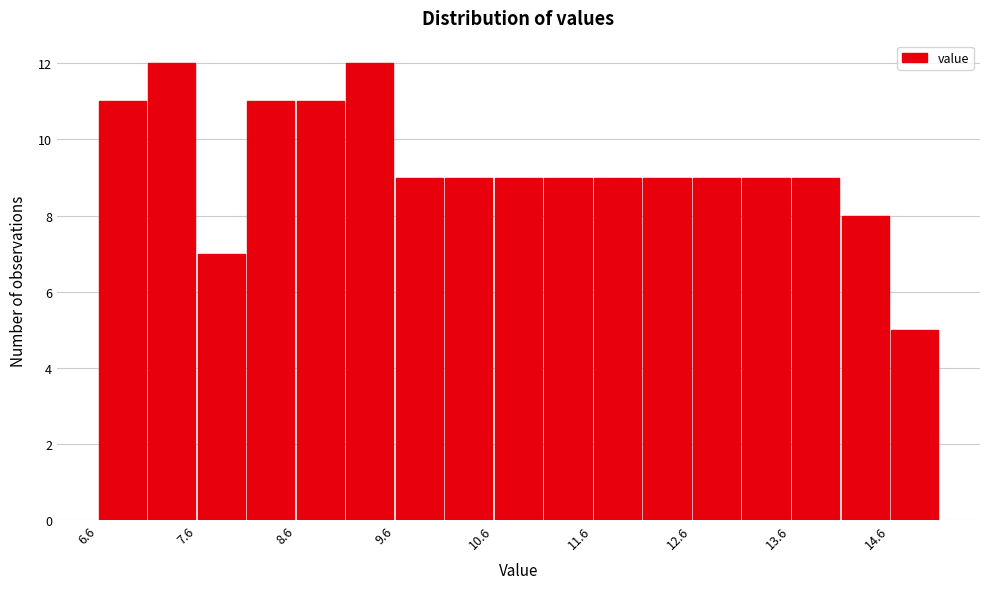

Reading left to right, list every bar in this chart as the range it spans on the x-axis followed by its height. Neither the bar edges nor the heights are printed on the chart, so give them approximately, as read against the axes.

6.57 to 7.07: 11
7.07 to 7.57: 12
7.57 to 8.07: 7
8.07 to 8.57: 11
8.57 to 9.07: 11
9.07 to 9.57: 12
9.57 to 10.07: 9
10.07 to 10.57: 9
10.57 to 11.07: 9
11.07 to 11.57: 9
11.57 to 12.07: 9
12.07 to 12.57: 9
12.57 to 13.07: 9
13.07 to 13.57: 9
13.57 to 14.07: 9
14.07 to 14.57: 8
14.57 to 15.07: 5